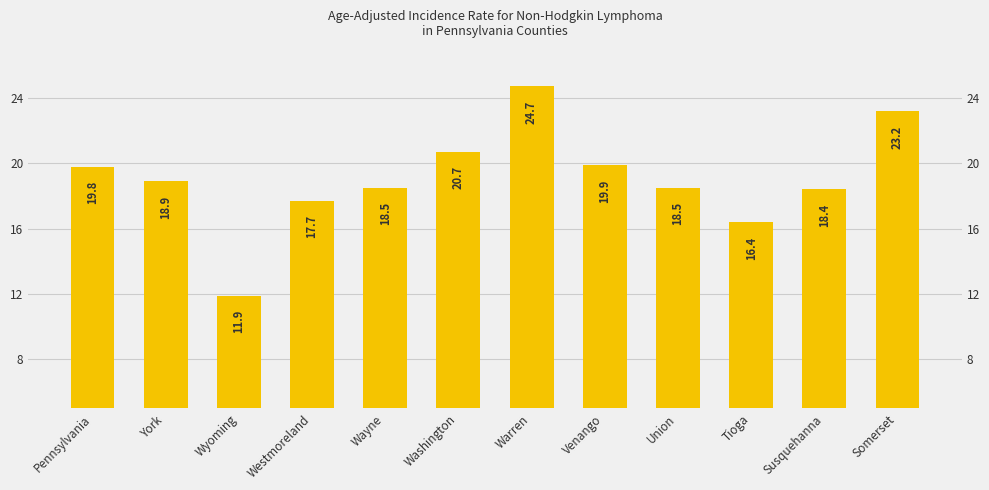

What is the ratio of the value at Westmoreland to the value at Somerset?

0.8